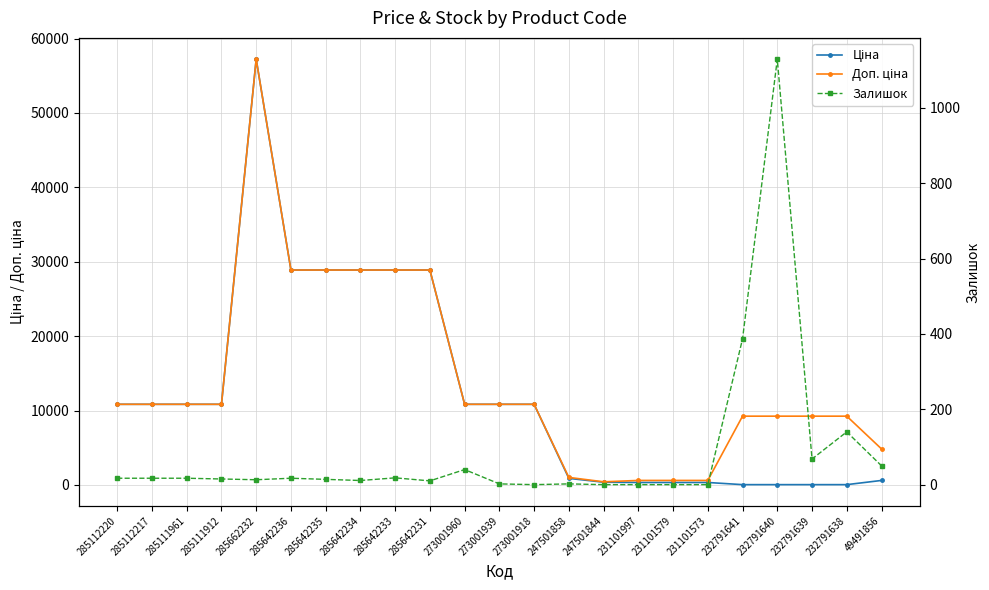

True or false: Залишок has a value of 17.0 at 285111961.

True